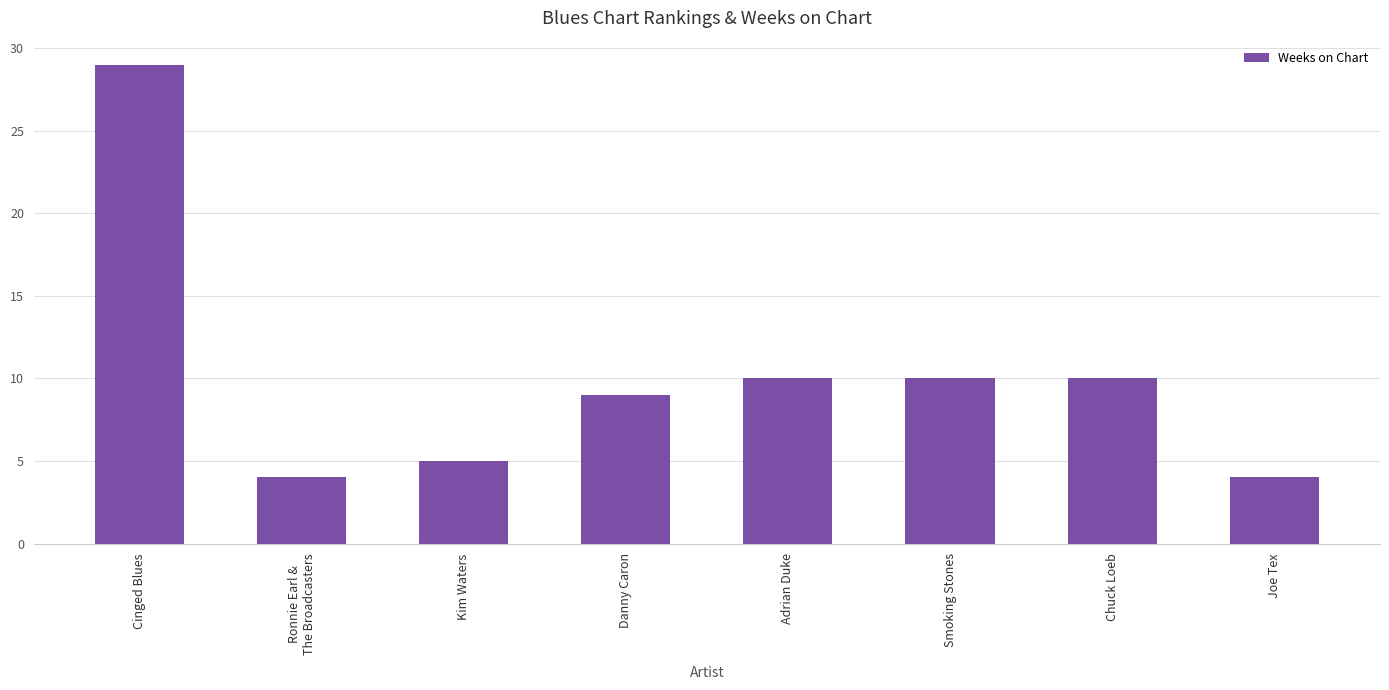

What is the label of the 1st bar from the right?

Joe Tex